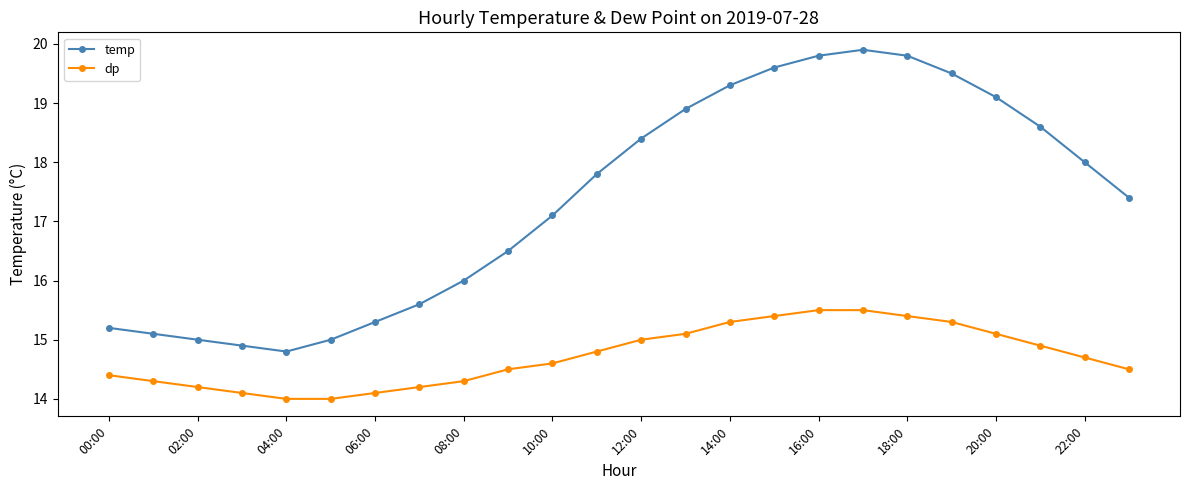

What is the value of the dp point at the 5th from the left?

14.0